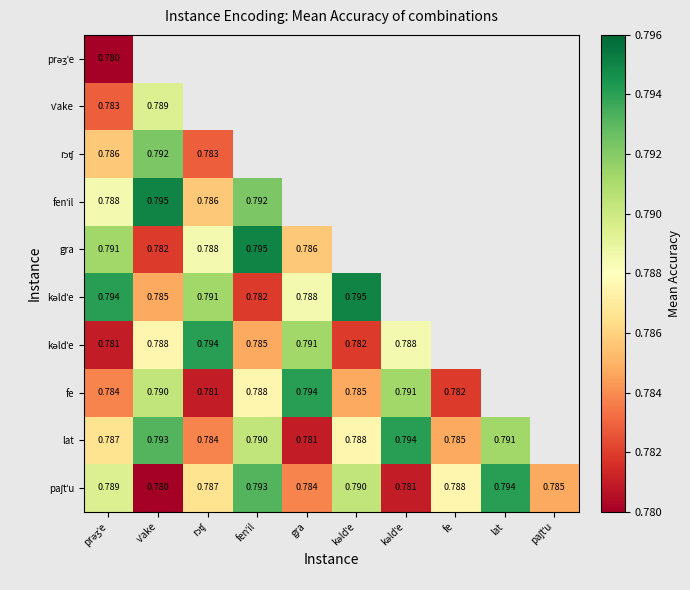

What is the maximum value shown in the chart?

0.8